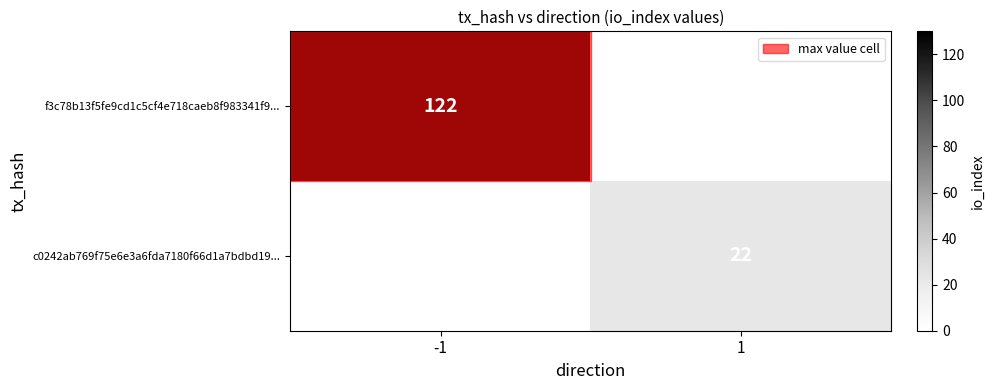

The c0242ab769f75e6e3a6fda7180f66d1a7bdbd19... series shows 22 at 1. True or false?

True